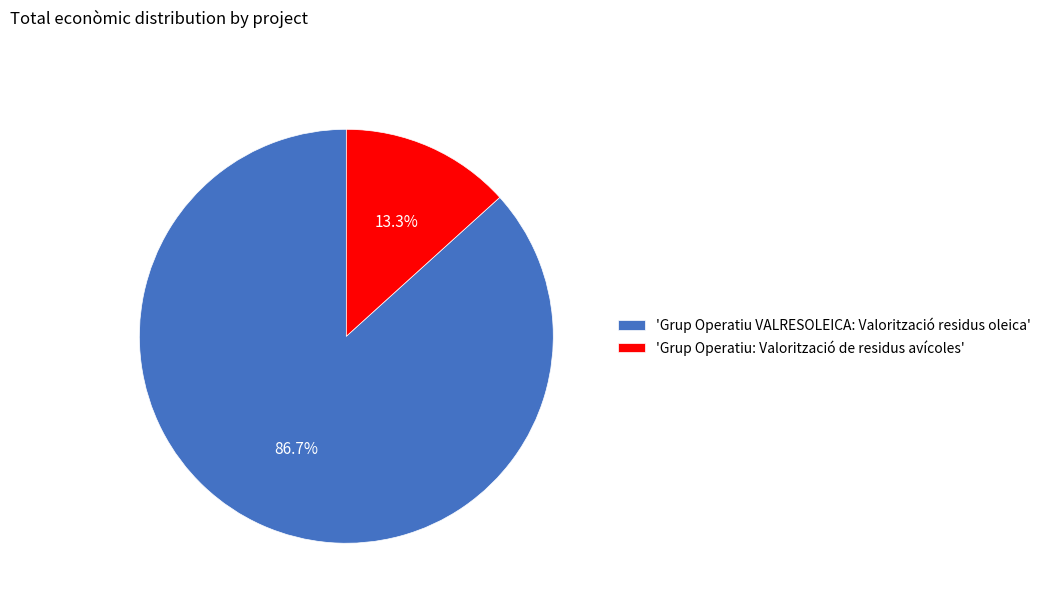

Which has a higher value, 'Grup Operatiu VALRESOLEICA: Valorització residus oleica' or 'Grup Operatiu: Valorització de residus avícoles'?

'Grup Operatiu VALRESOLEICA: Valorització residus oleica'